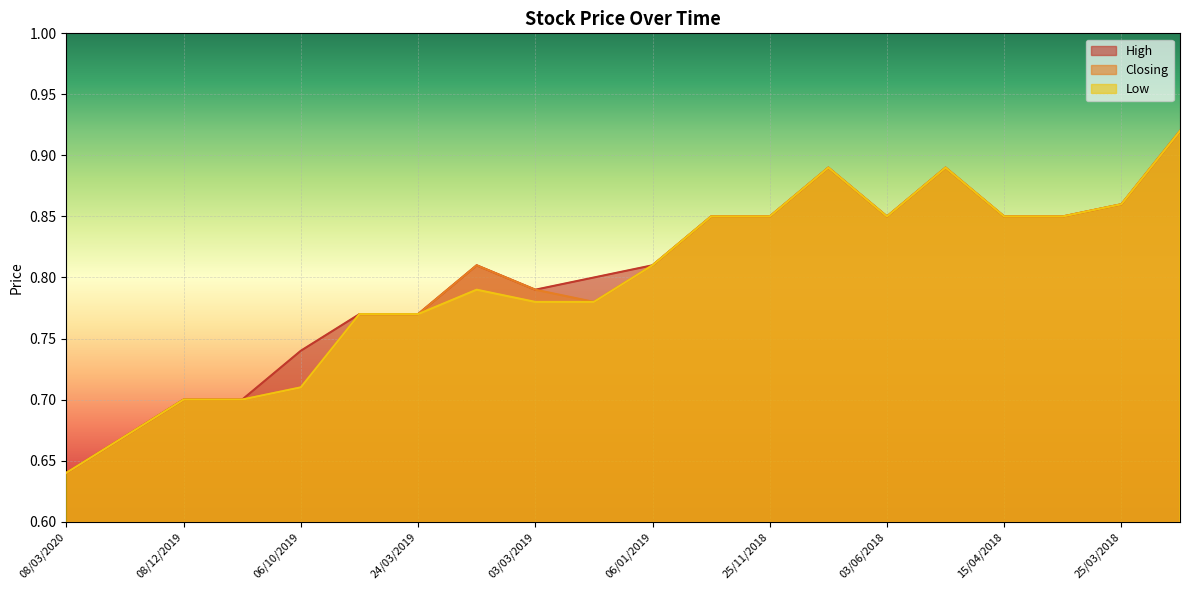

Reading left to right, extract all data points from this chart.

High: 0.6	0.7	0.7	0.7	0.7	0.8	0.8	0.8	0.8	0.8	0.8	0.8	0.8	0.9	0.8	0.9	0.8	0.8	0.9	0.9
Closing: 0.6	0.7	0.7	0.7	0.7	0.8	0.8	0.8	0.8	0.8	0.8	0.8	0.8	0.9	0.8	0.9	0.8	0.8	0.9	0.9
Low: 0.6	0.7	0.7	0.7	0.7	0.8	0.8	0.8	0.8	0.8	0.8	0.8	0.8	0.9	0.8	0.9	0.8	0.8	0.9	0.9